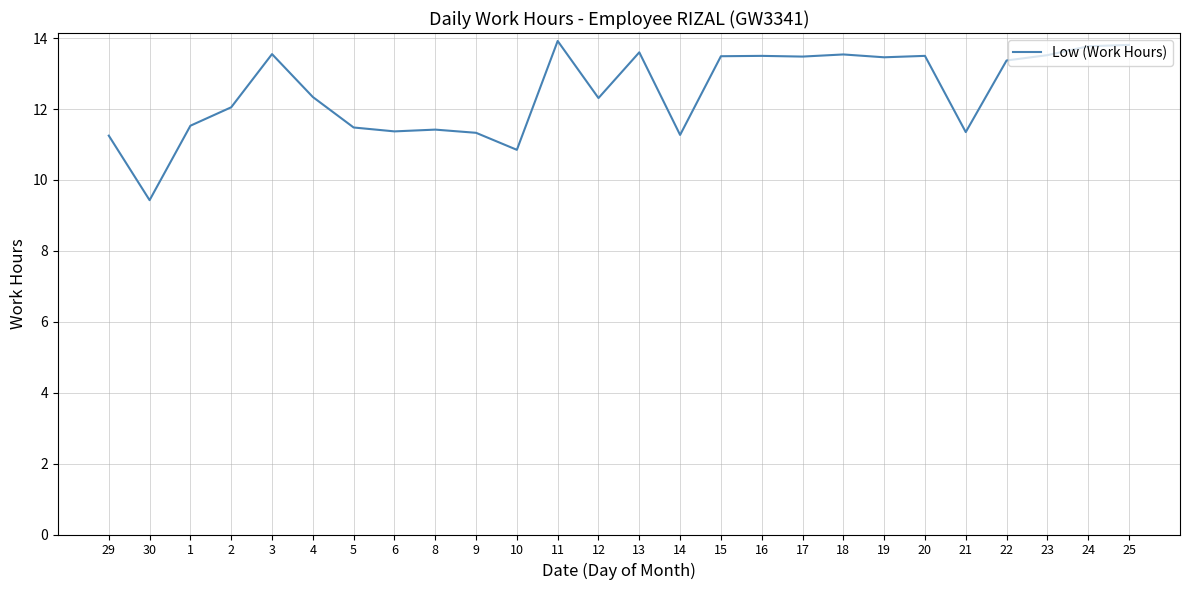

How many values exceed 13?

13